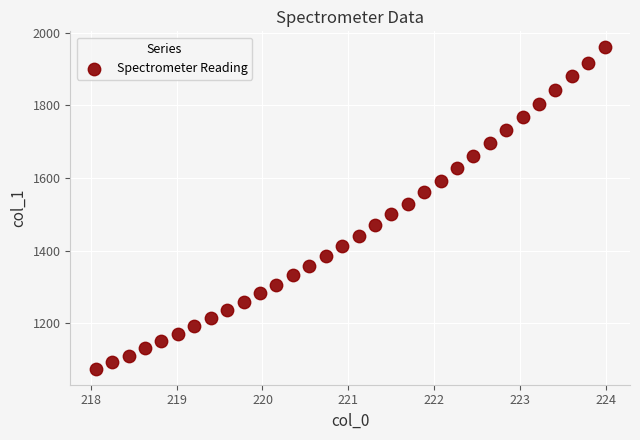

What is the range of X values (max minus min)?

5.9